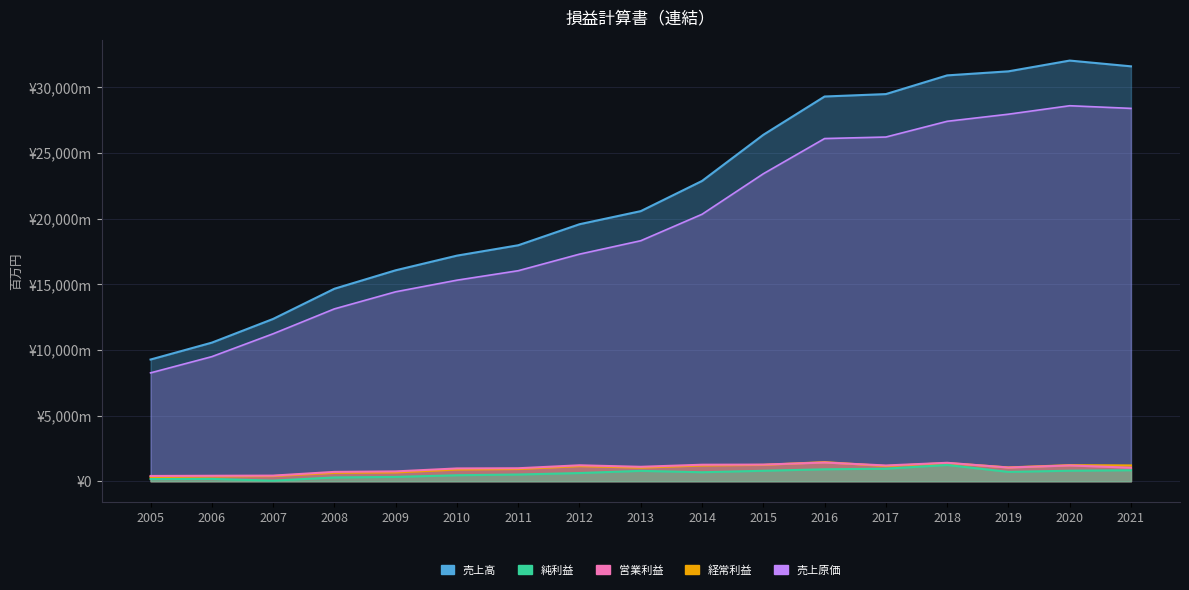

What position from the right is 2016年2月期?

6